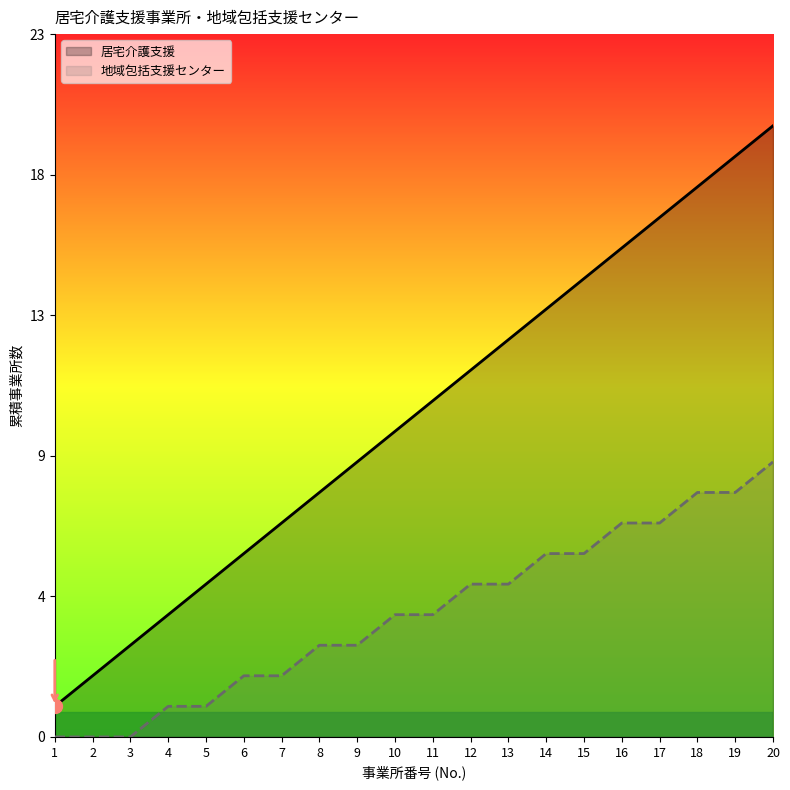

What is the average value of the 居宅介護支援 series?

10